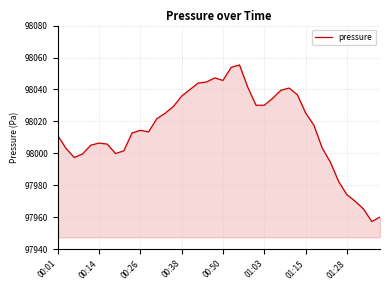

How many values exceed 98017?

20